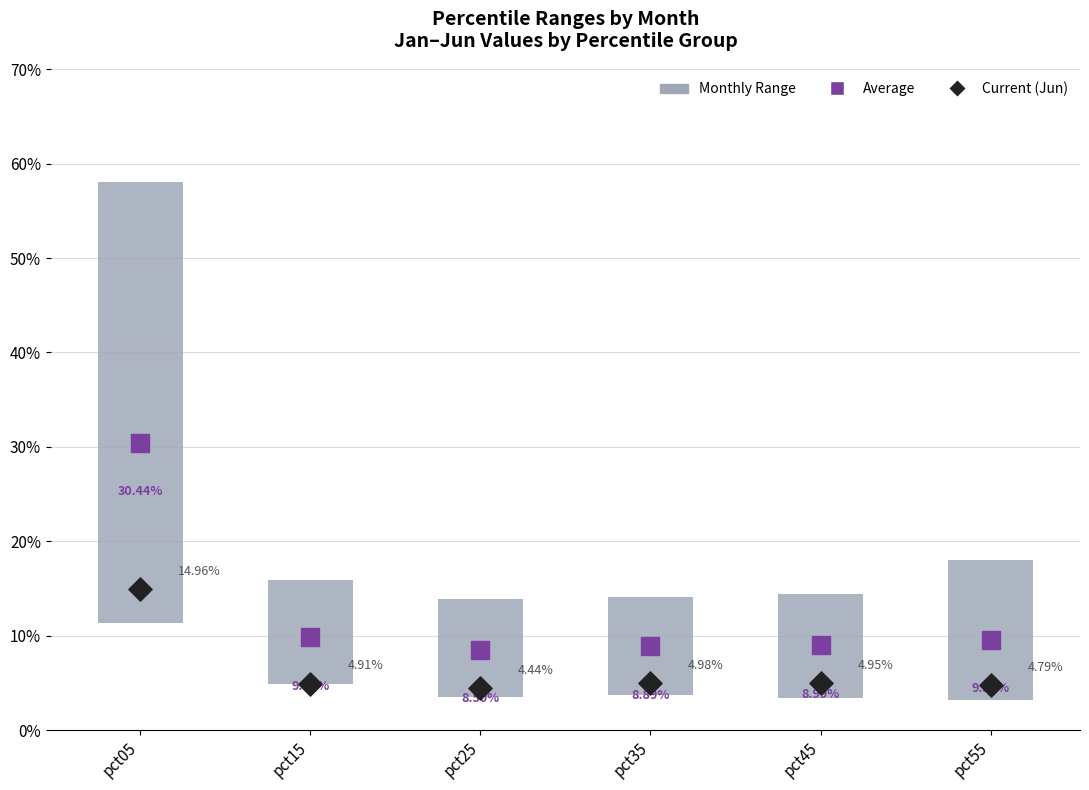

Which series contains the highest Y value?

Monthly Range